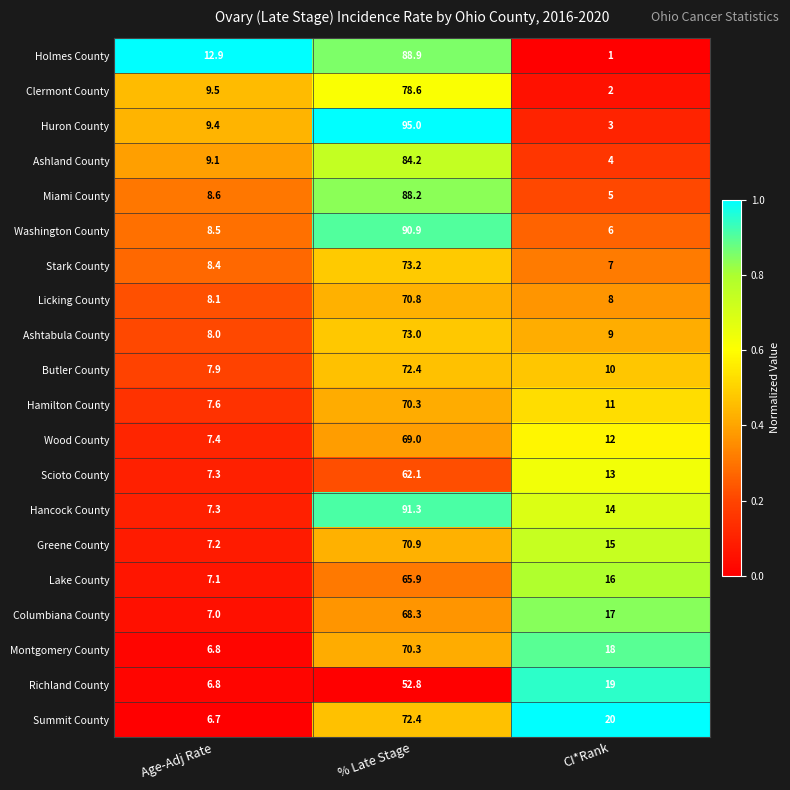

What is the average value of the Clermont County series?

30.0